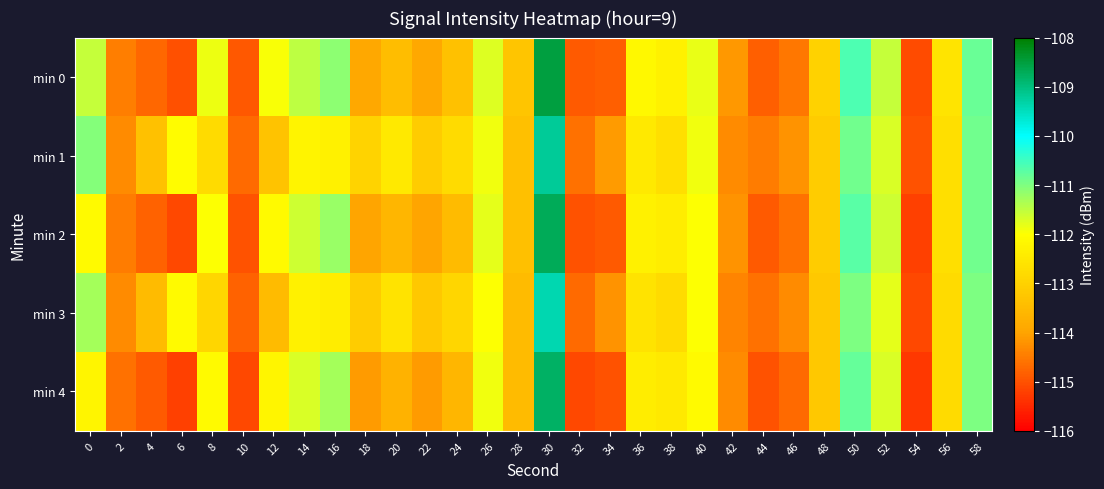

Rank the series by their maximum value, from lowest to highest.

min 3, min 1, min 4, min 2, min 0